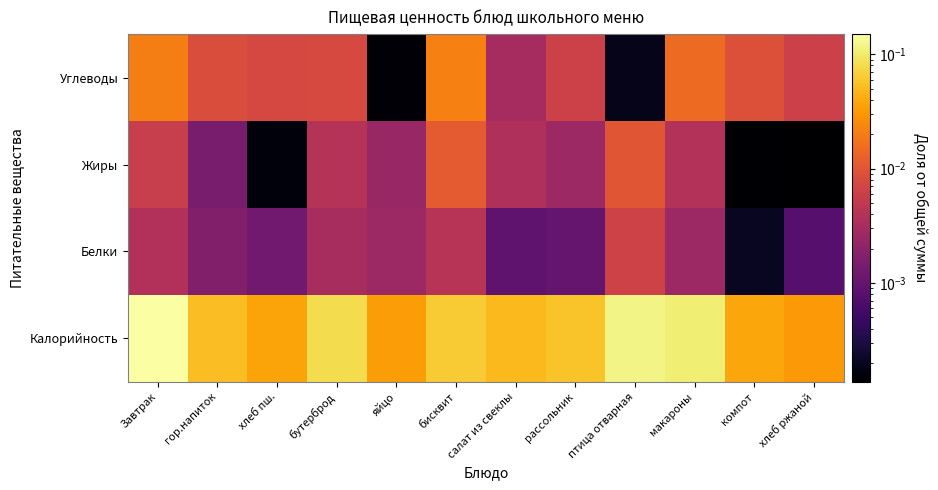

What is the total value across all series at гор.напиток?

0.1